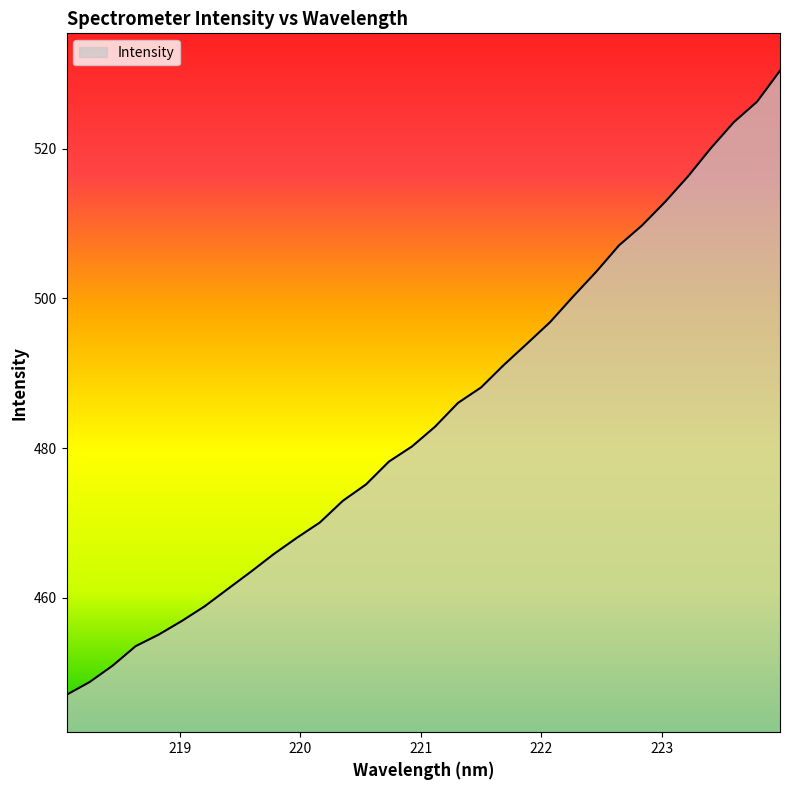

Does the chart display data point markers on the line(s)?

No